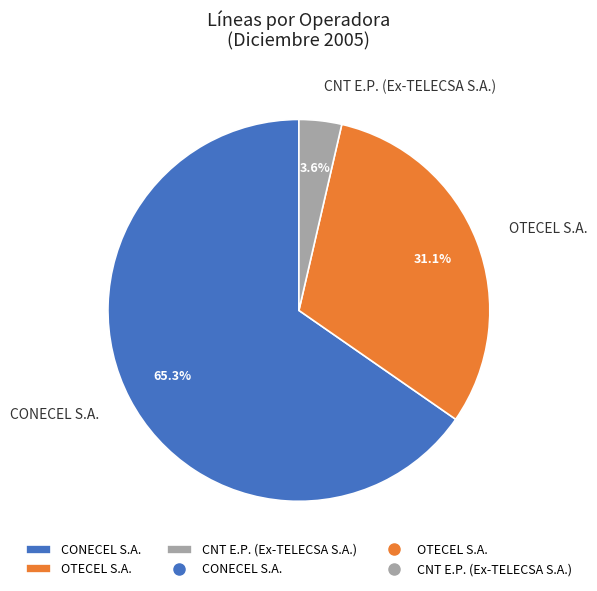

Do CNT E.P. (Ex-TELECSA S.A.) and OTECEL S.A. together represent more than half of the pie?

No